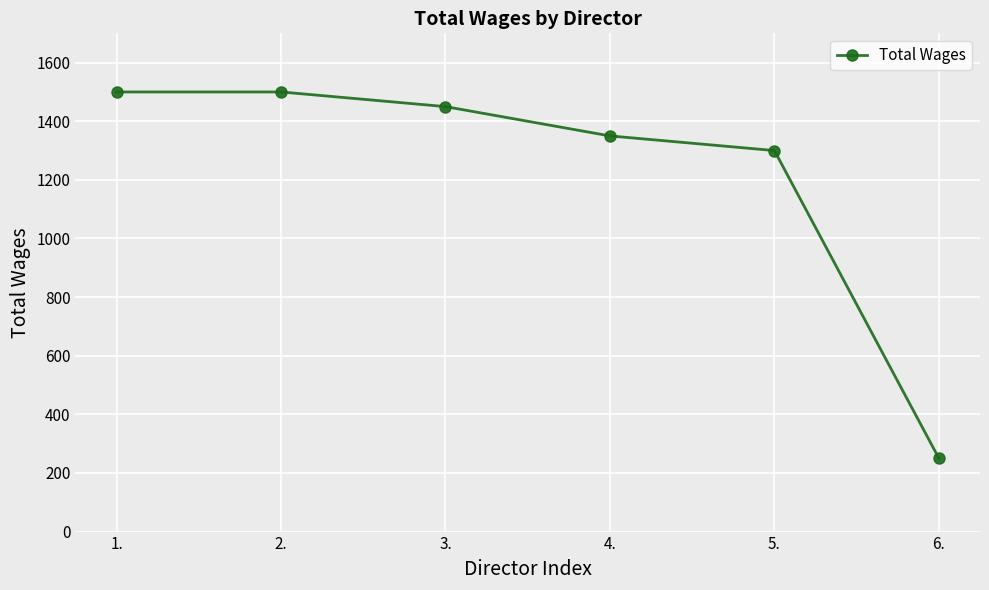

What is the value of the 4th point from the left?

1350